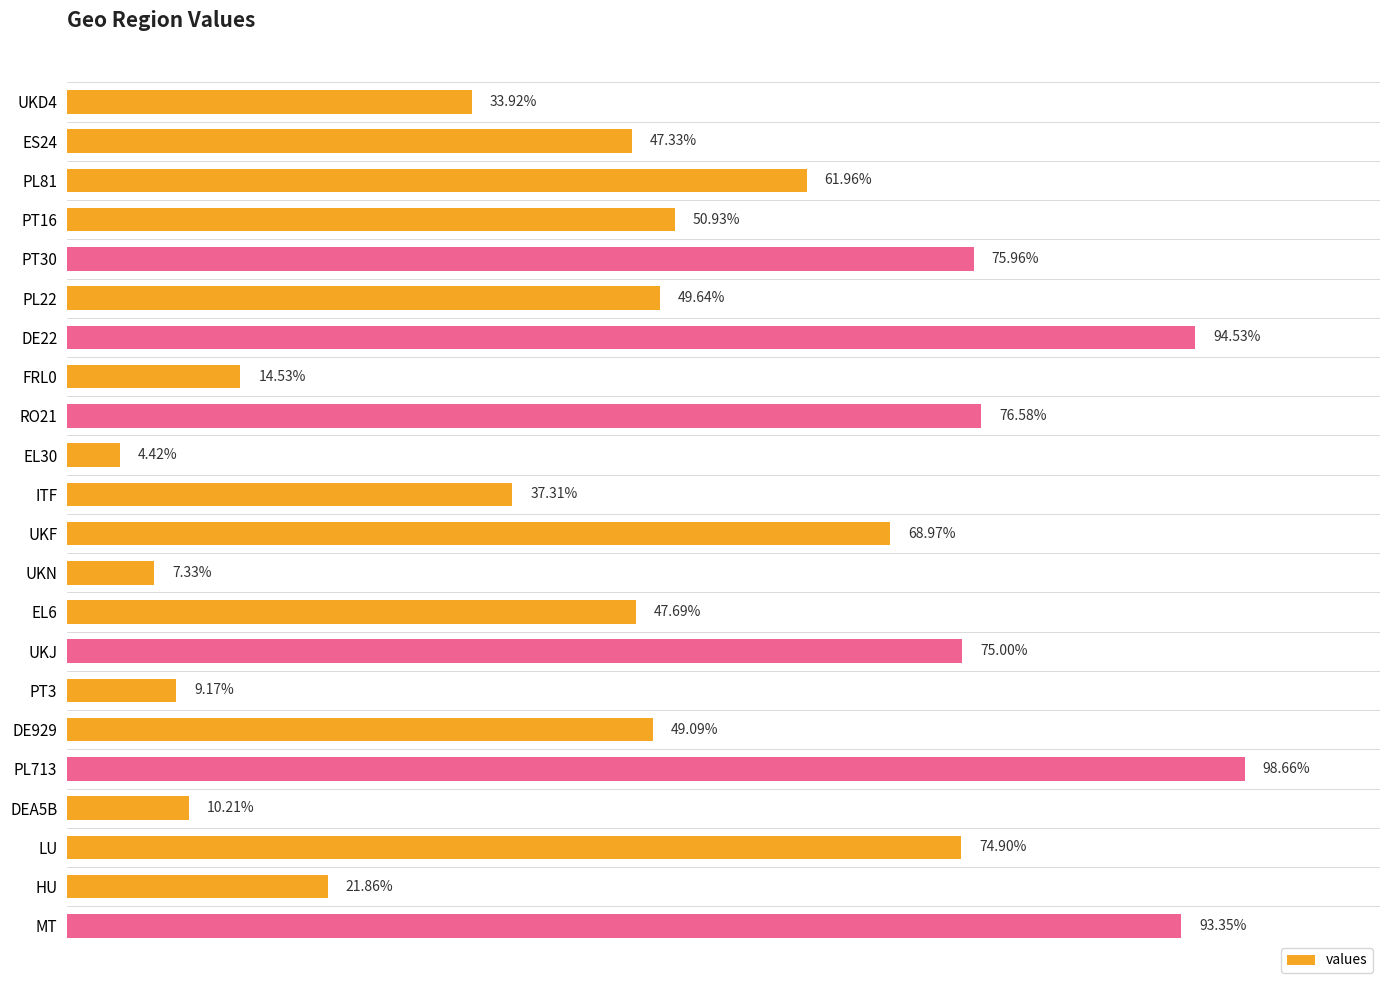

What is the label of the 2nd bar from the bottom?

HU